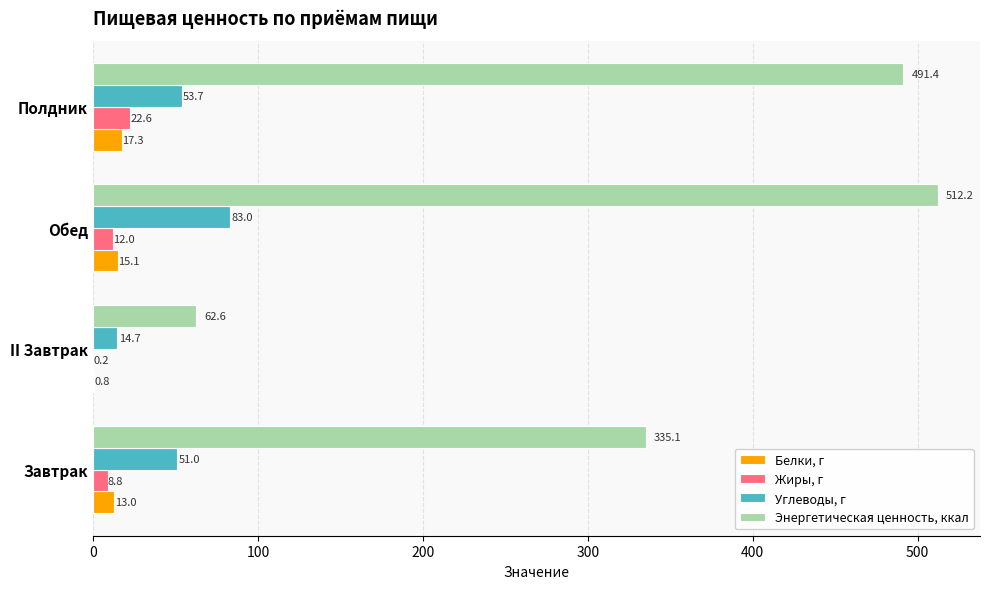

What is the sum of all Энергетическая ценность, ккал values?

1401.3